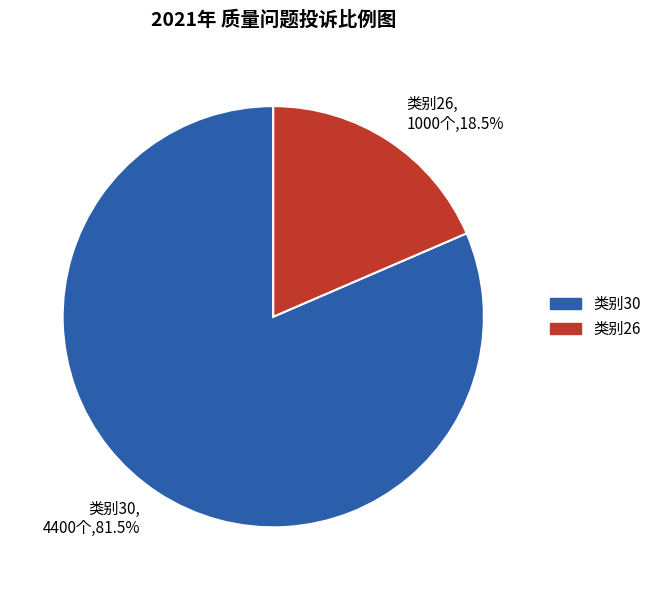

Which slice represents more than half of the pie?

类别30, 4400个,81.5%